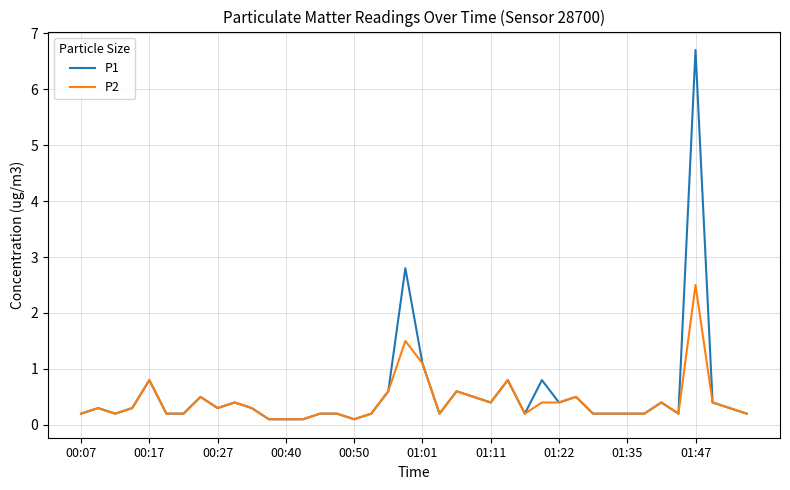

At how many categories does at least one series exceed 0?

40